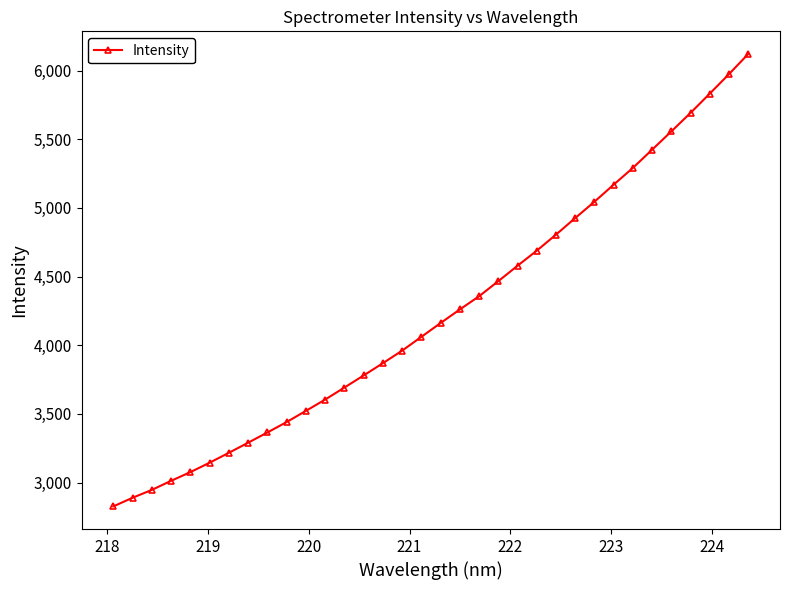

What is the sum of all values?

144059.6